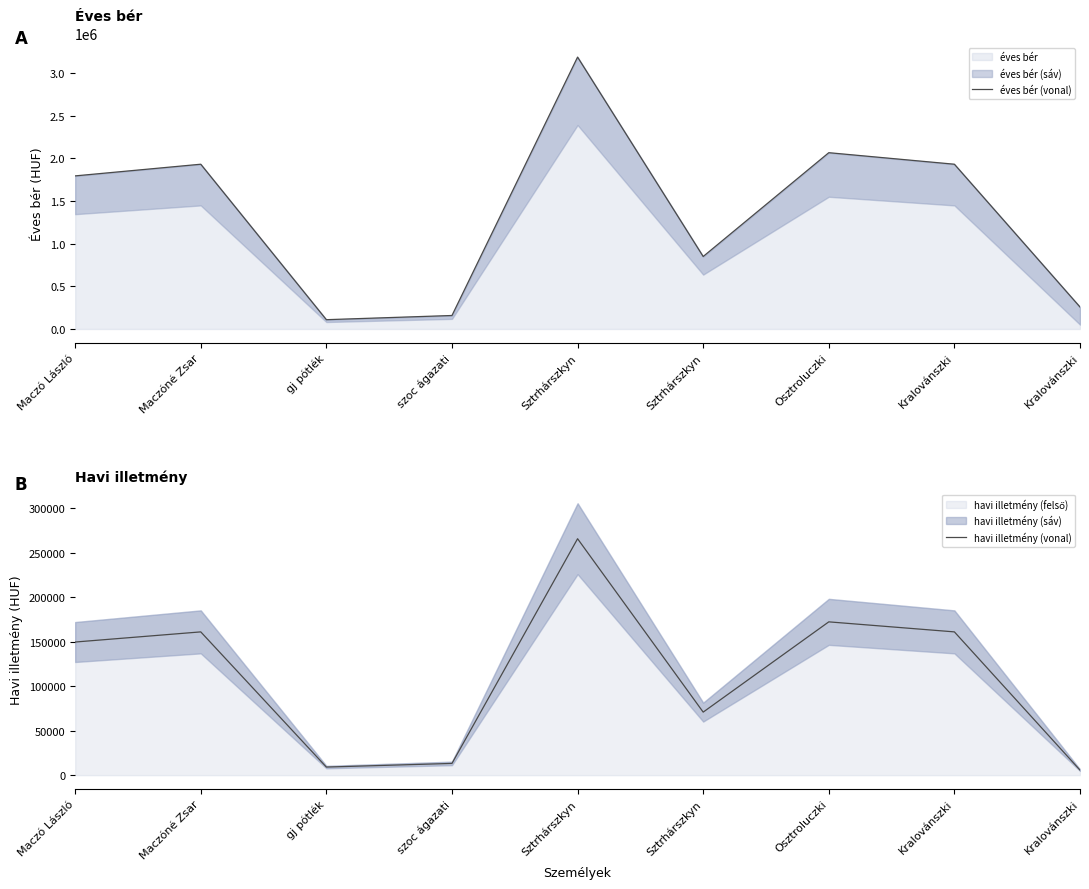

Which series has the largest total across all categories?

éves bér (vonal)